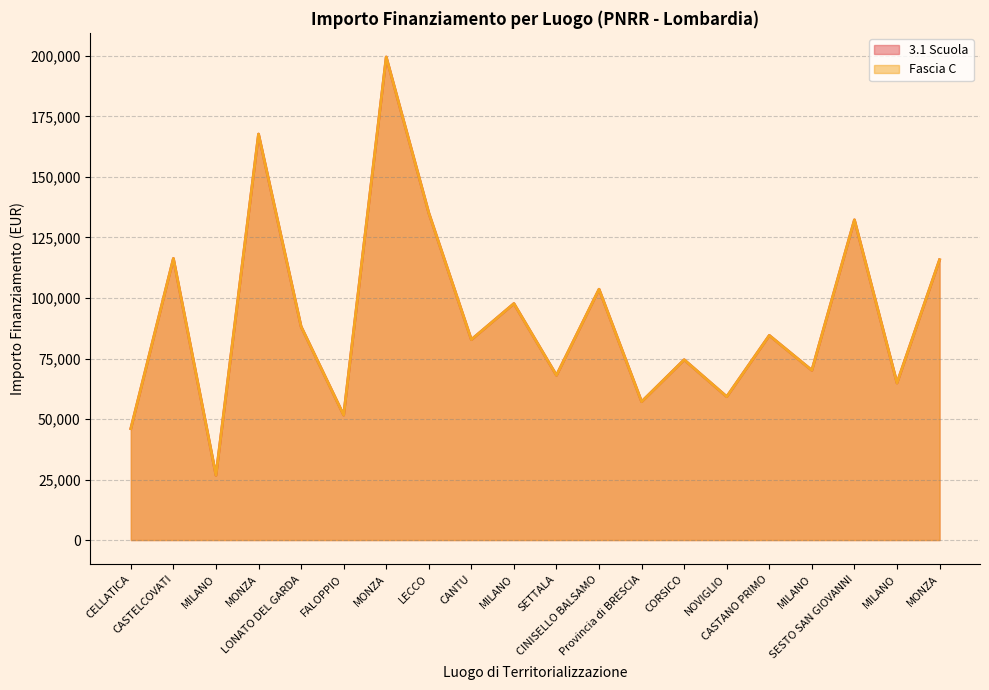

The Fascia C series shows 68057.8 at SETTALA. True or false?

True